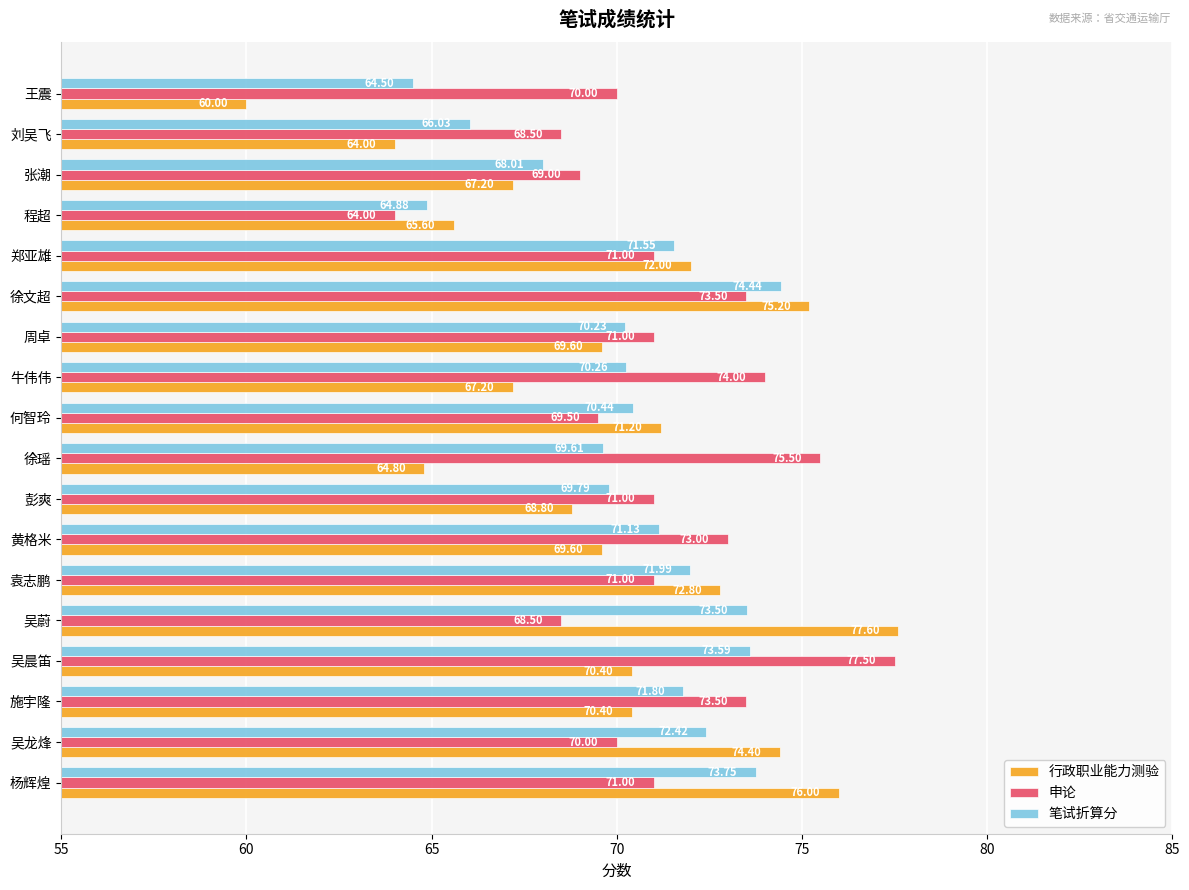

What is the spread (max minus min) of values at 牛伟伟?

6.8